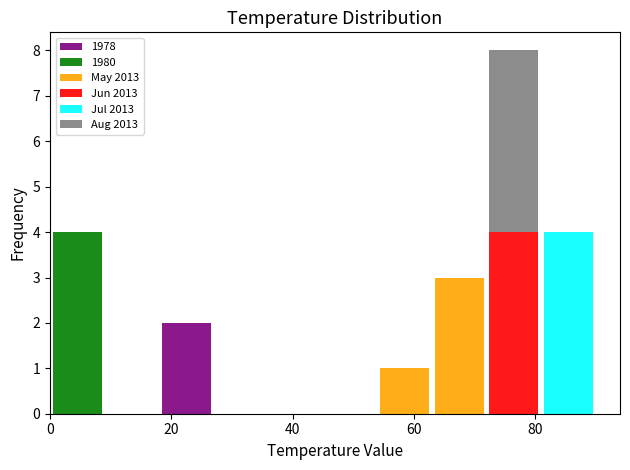

Reading left to right, list every stacked bar in this chart as the range it spans on the x-axis followed by its total height. Neither the bar edges nor the heights are printed on the chart, so give them approximately, as read against the axes.

0 to 9: 4
9 to 18: 0
18 to 27: 2
27 to 36: 0
36 to 45: 0
45 to 54: 0
54 to 63: 1
63 to 72: 3
72 to 81: 8
81 to 90: 4